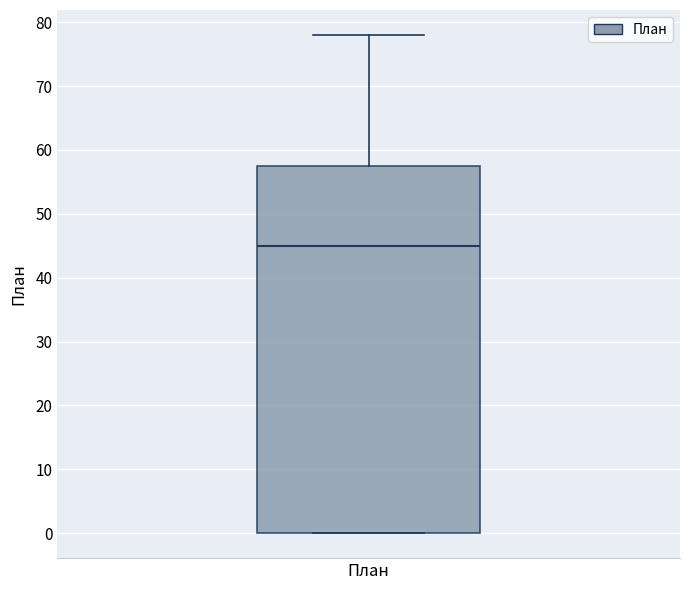

Read this box plot against the y-axis: the position of the median line, the range covered by the box, and the ends of both whiskers. The values are not printed on the chart, so give them approximately, as read against the axis.

median 45, box 0 to 58, whiskers 0 to 78